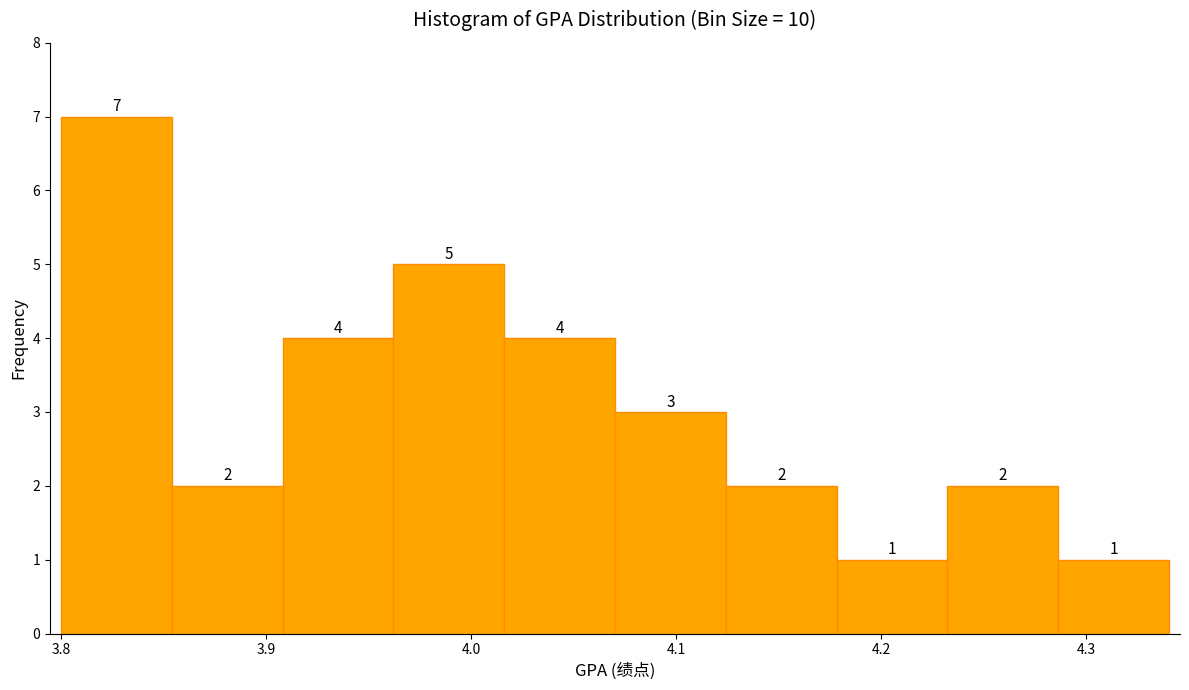

Reading left to right, transcribe this chart: for each bar, give the range it covers on the x-axis and its height. The bar edges are not printed on the chart, so give them approximately, as read against the axis.

3.80 to 3.85: 7
3.85 to 3.91: 2
3.91 to 3.96: 4
3.96 to 4.02: 5
4.02 to 4.07: 4
4.07 to 4.12: 3
4.12 to 4.18: 2
4.18 to 4.23: 1
4.23 to 4.29: 2
4.29 to 4.34: 1